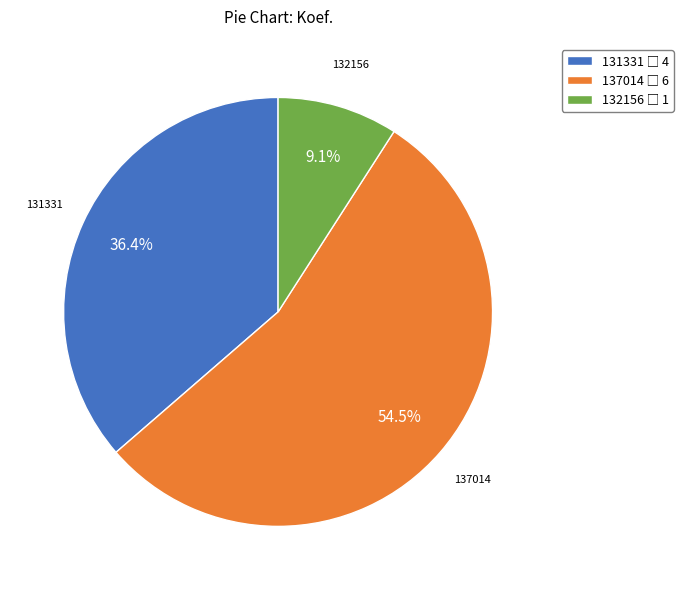

What portion of the pie excludes 131331?

63.6%